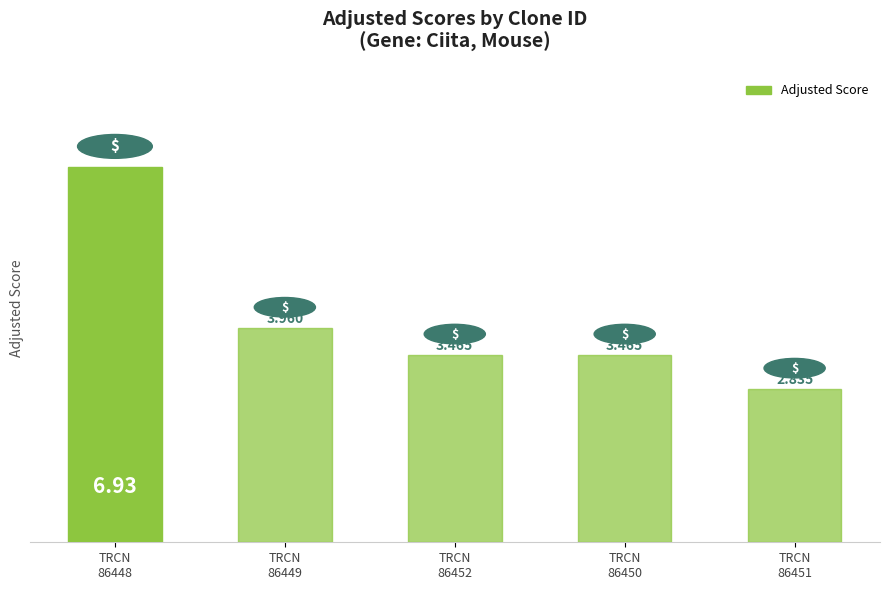

The chart shows a value of 2.5 at TRCN
86448. True or false?

False